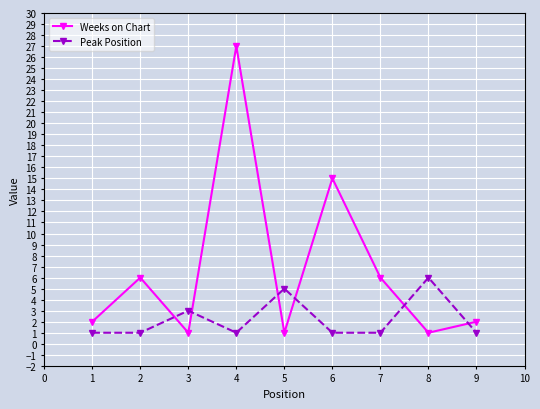

The Weeks on Chart series shows 0 at 3. True or false?

False